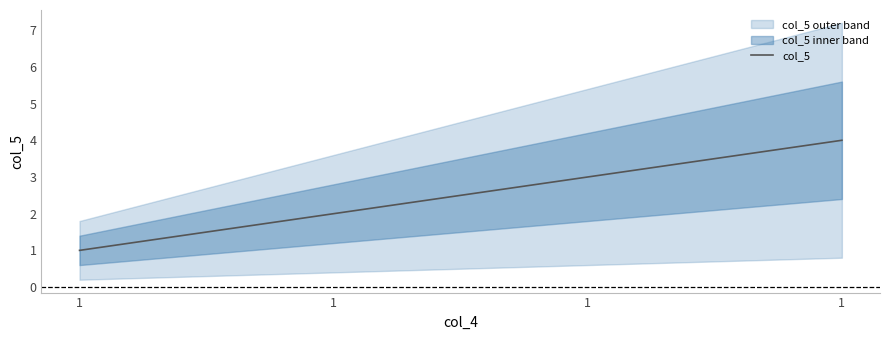

What is the sum of the values at 1 and 1?

3